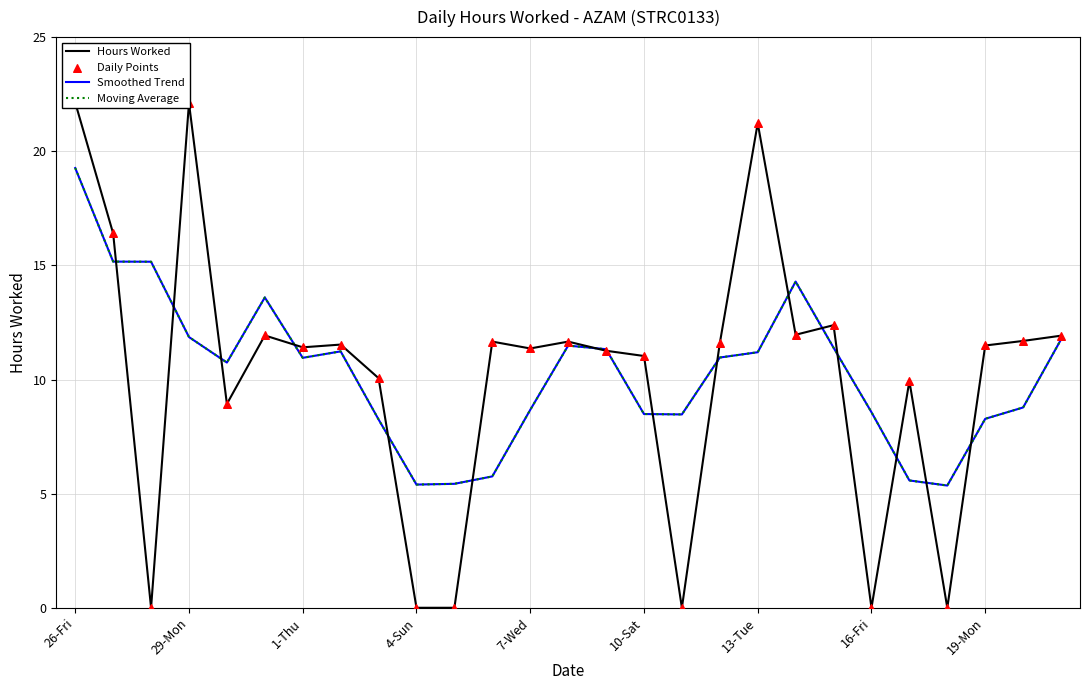

What is the total value across all series at 14?

45.2